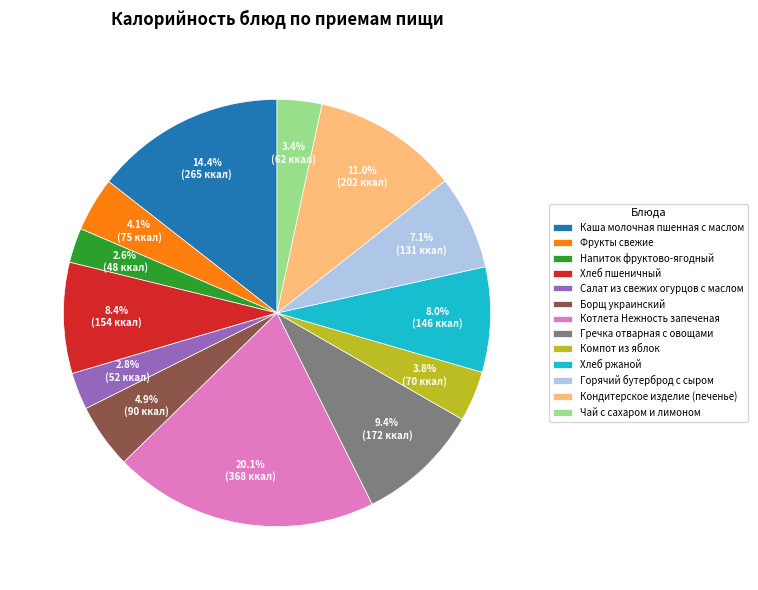

The Гречка отварная с овощами slice represents 9% of the pie. True or false?

True